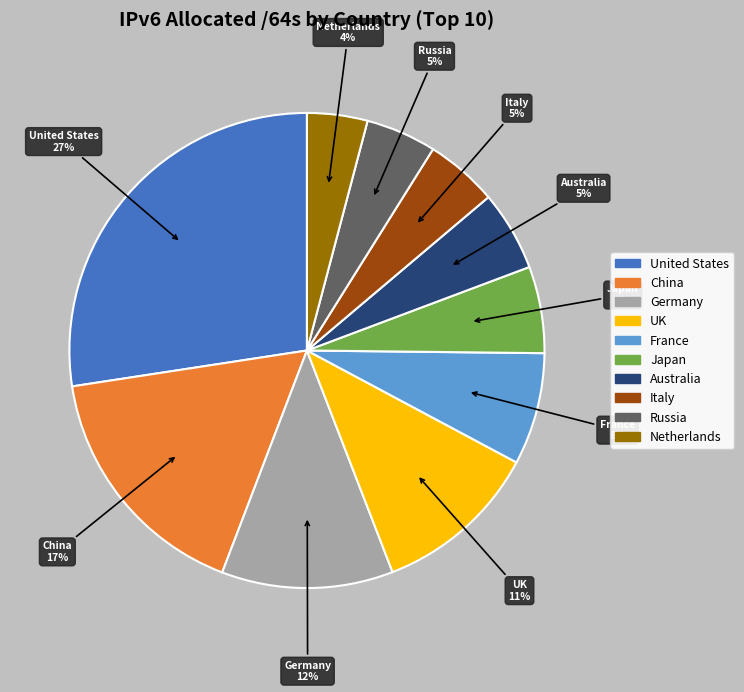

The Japan slice represents 1% of the pie. True or false?

False